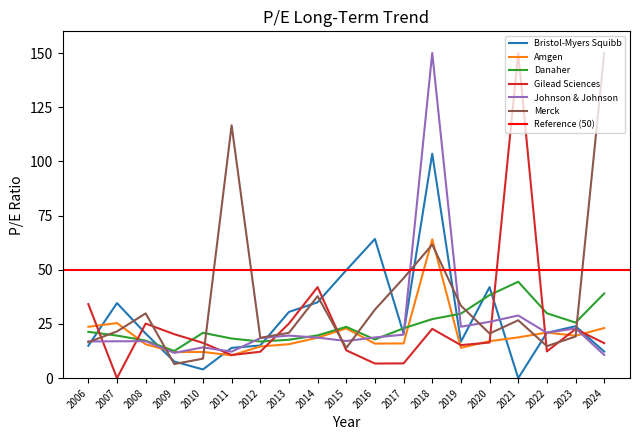

The Bristol-Myers Squibb series shows 103.5 at 2018. True or false?

True